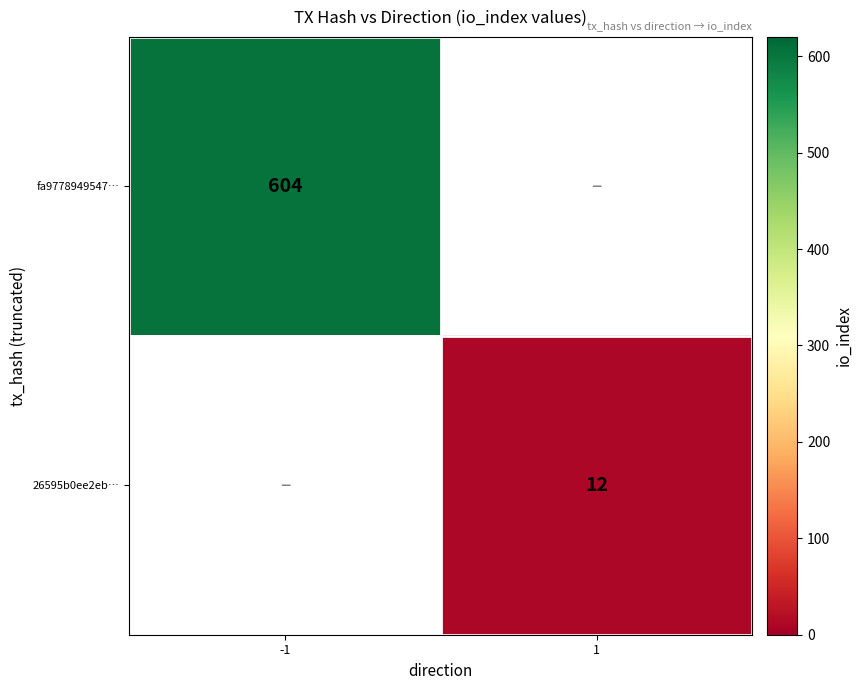

The value of fa9778949547… at -1 is 243. True or false?

False